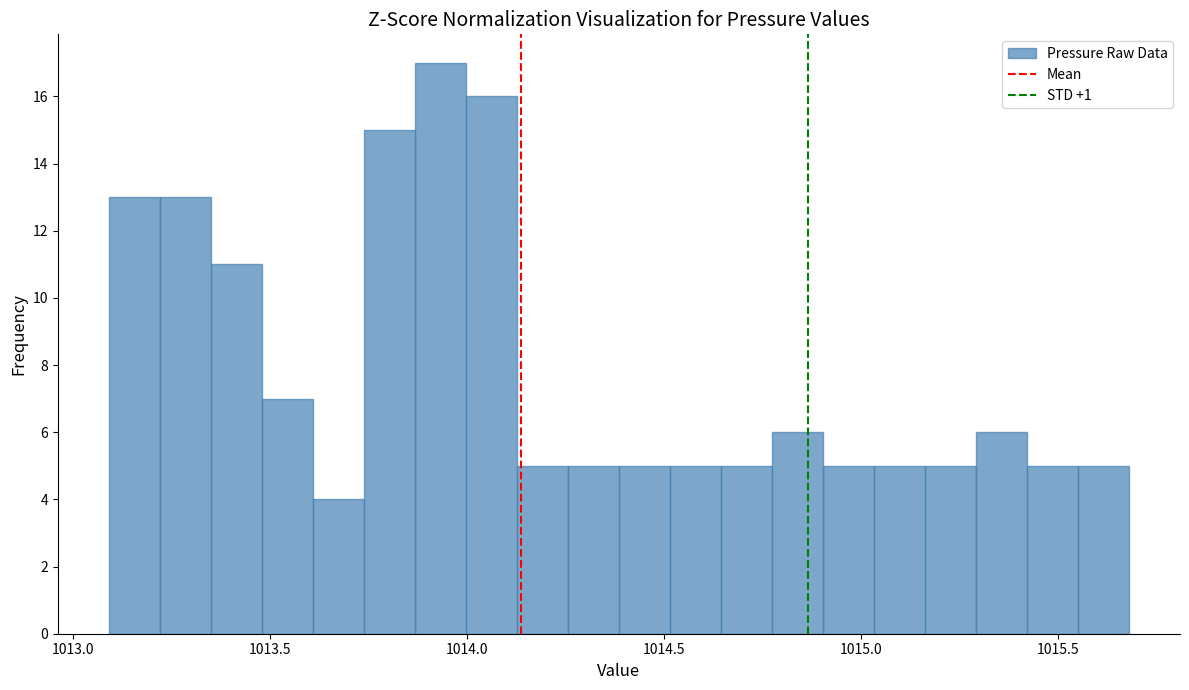

Read against the x-axis, roughly where is the centre of the tallest bar?

1013.95